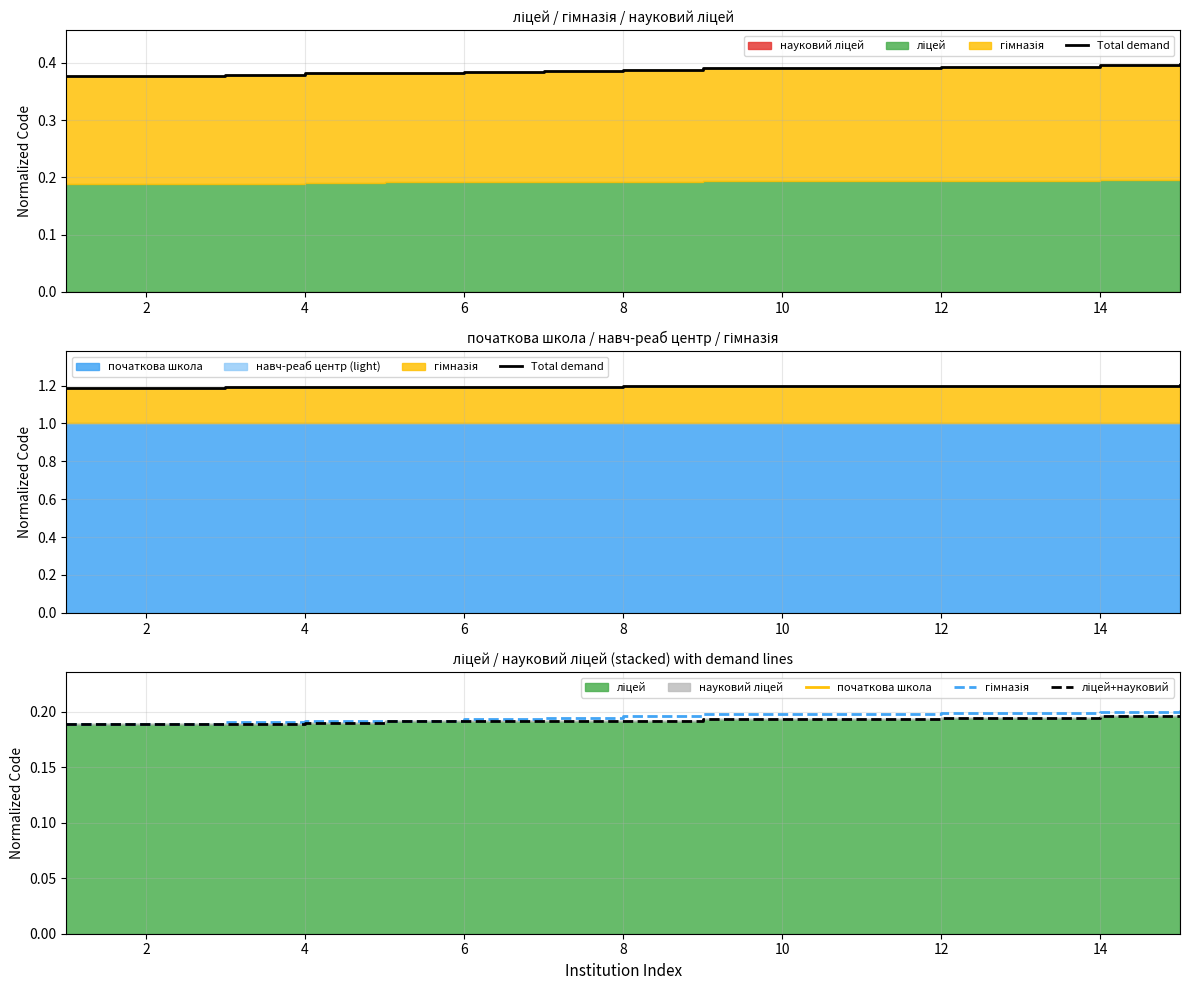

Which series changed the most between 4 and 8?

гімназія